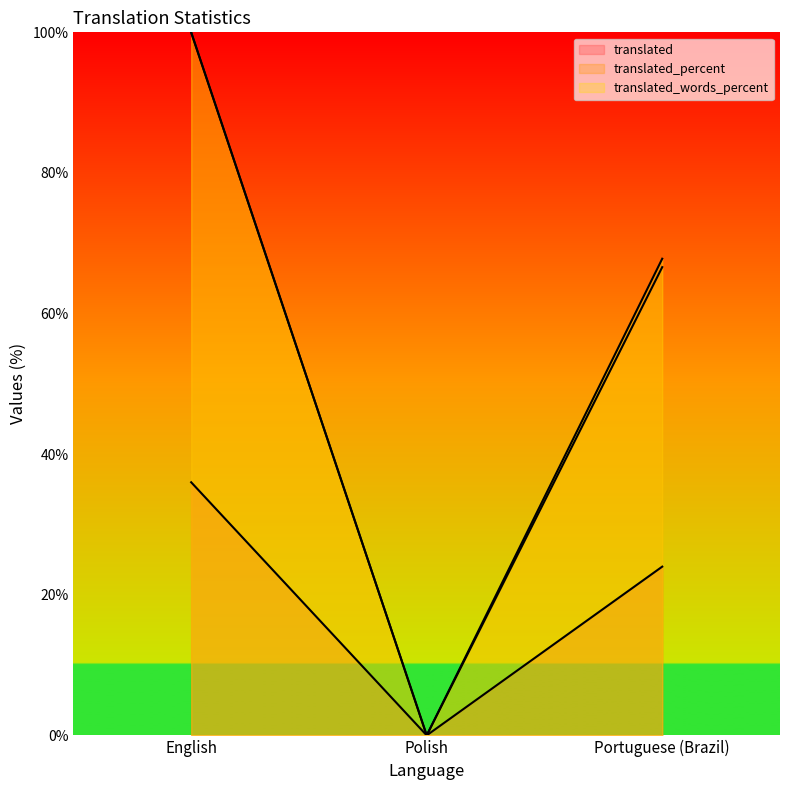

Is the value of translated at English greater than the value of translated_percent at Polish?

Yes